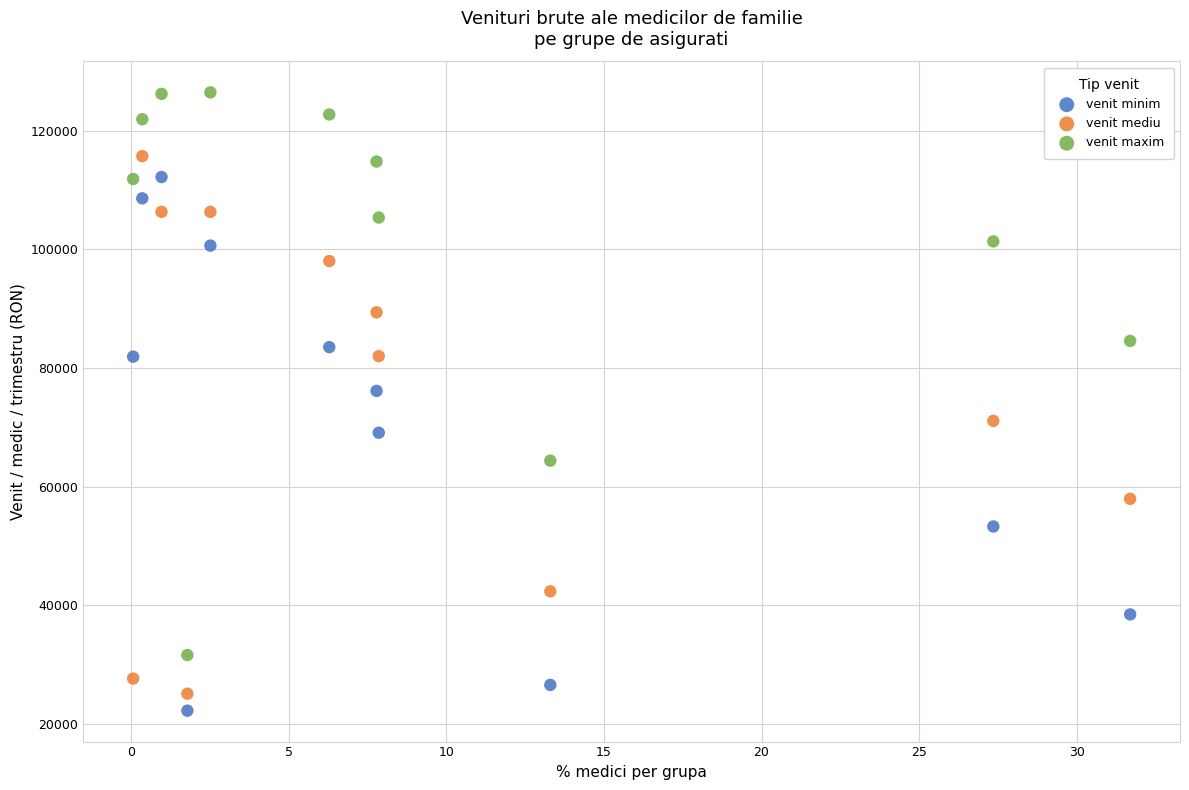

Which series has the largest Y range (max minus min)?

venit maxim